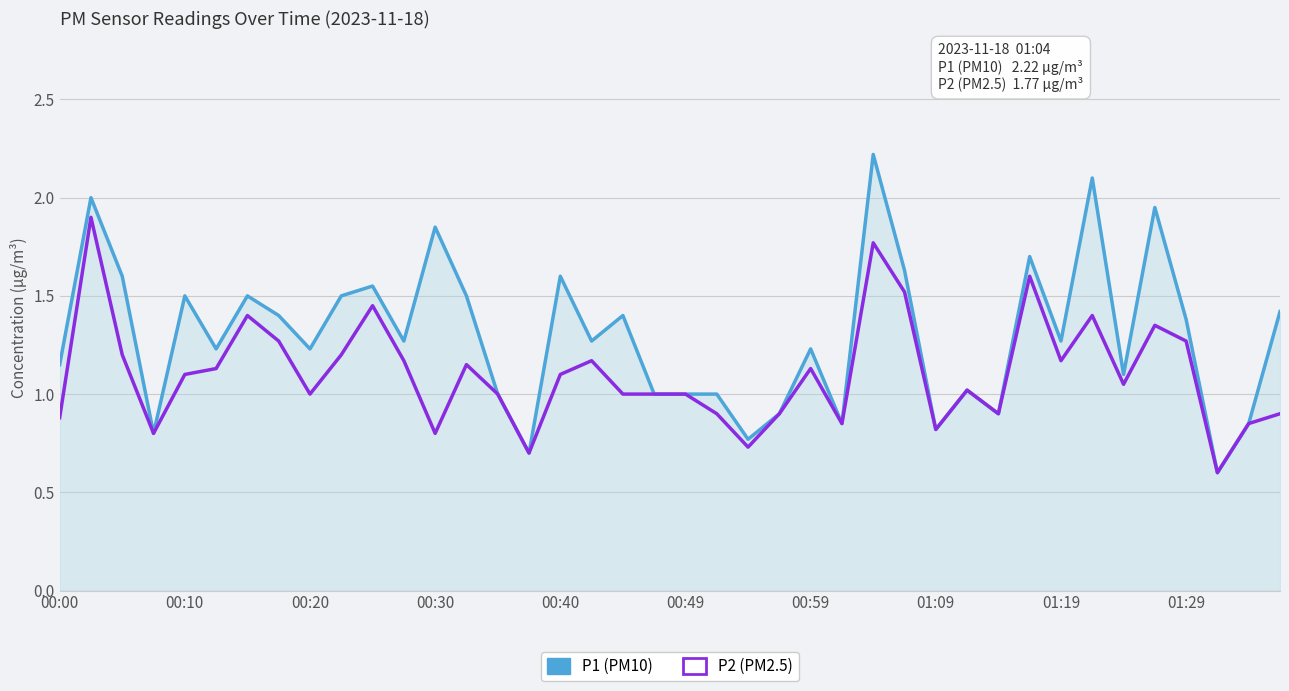

What is the maximum value shown in the chart?

2.2